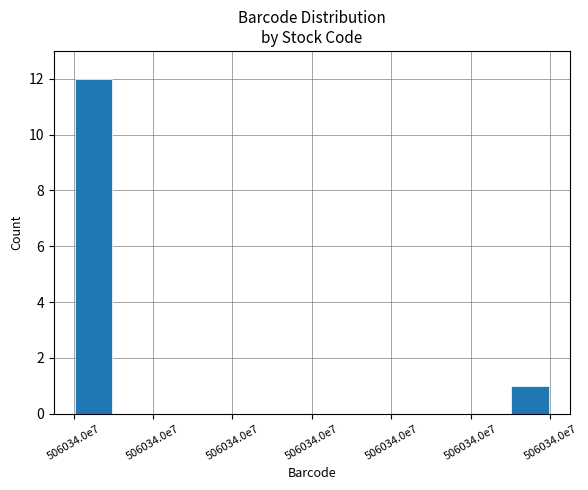

How many series are shown in this chart?

1